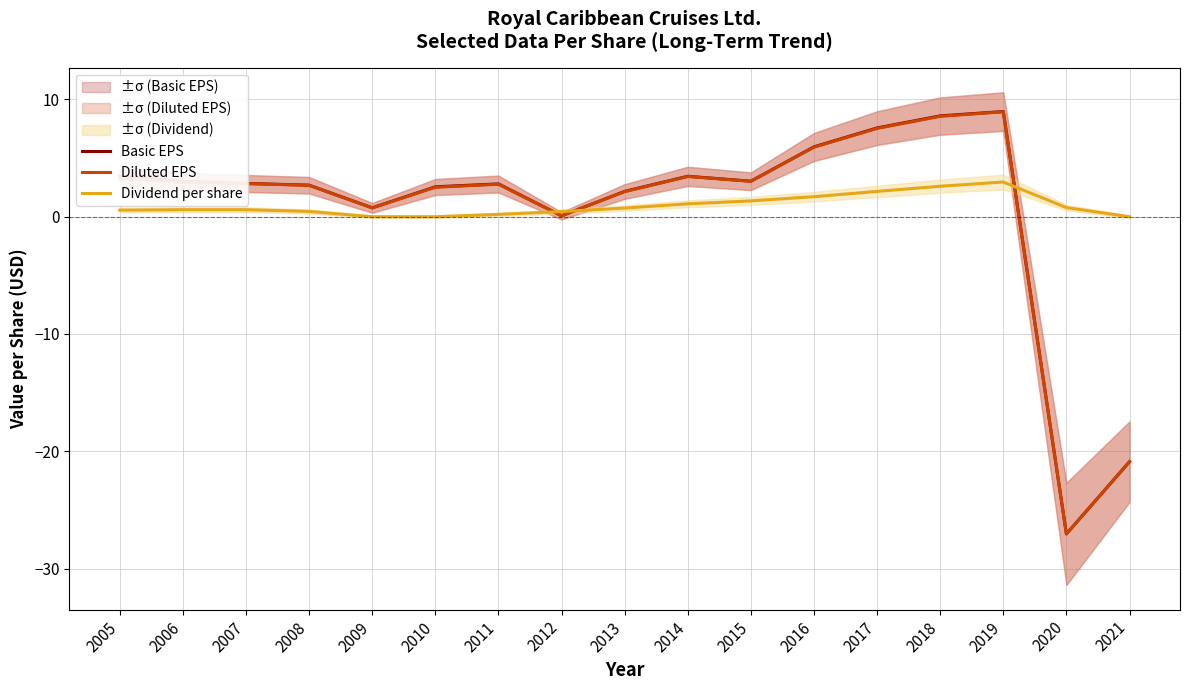

Which category has the highest value across all series?

2019